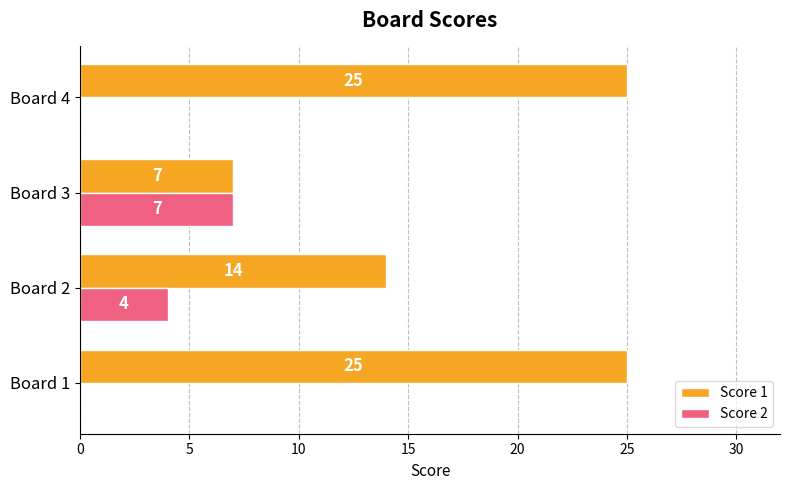

What is the average value of the Score 2 series?

3